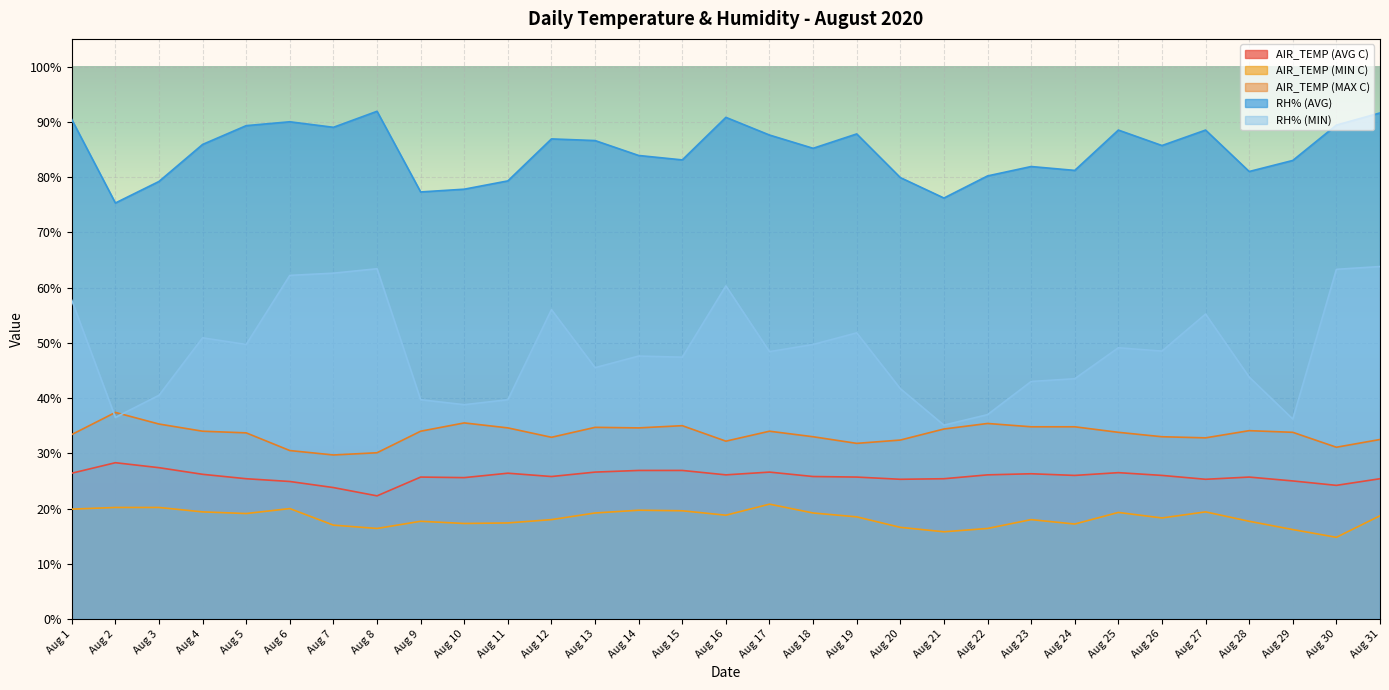

Where is the first local minimum for AIR_TEMP (MIN C)?

Aug 5